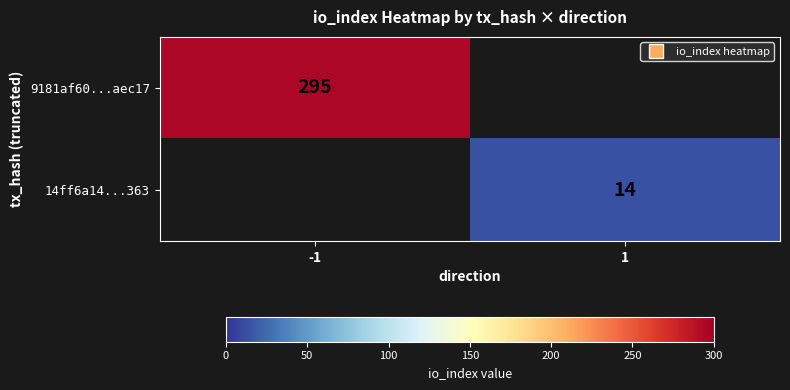

List the labels in order of 9181af60...aec17 value, smallest first.

-1, 1